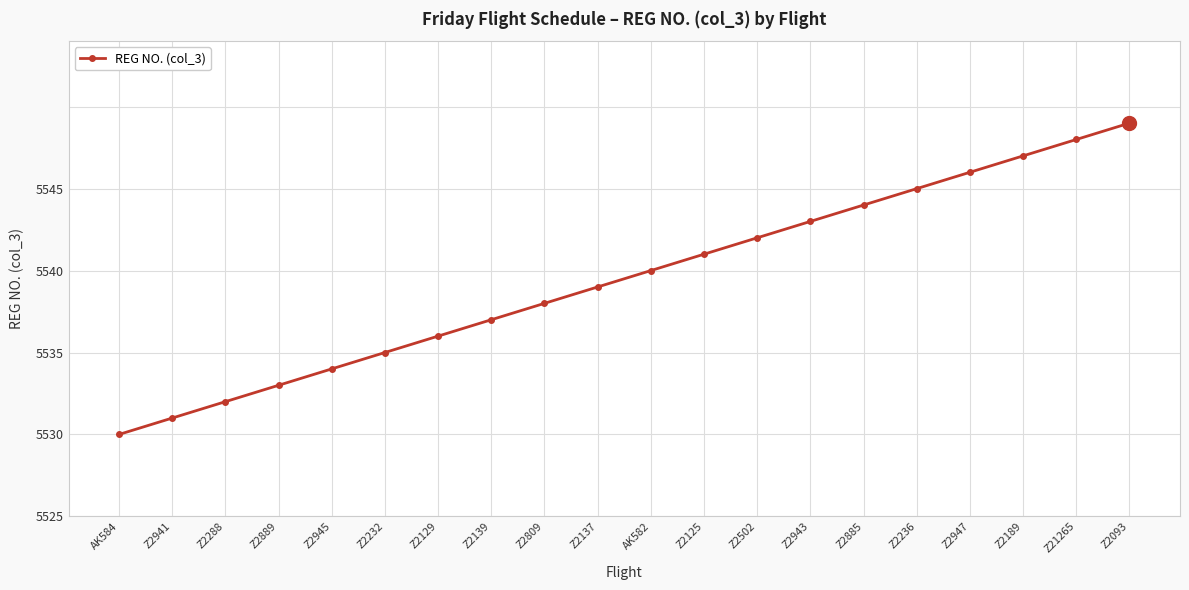

What is the label of the 12th point from the right?

Z2809